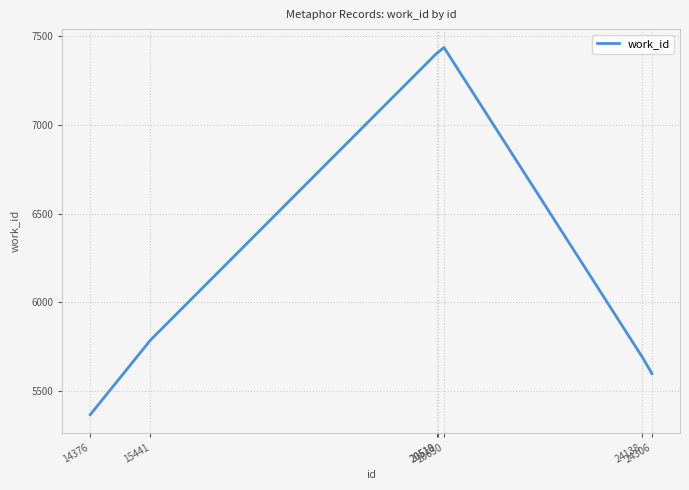

What is the sum of all values?

44695